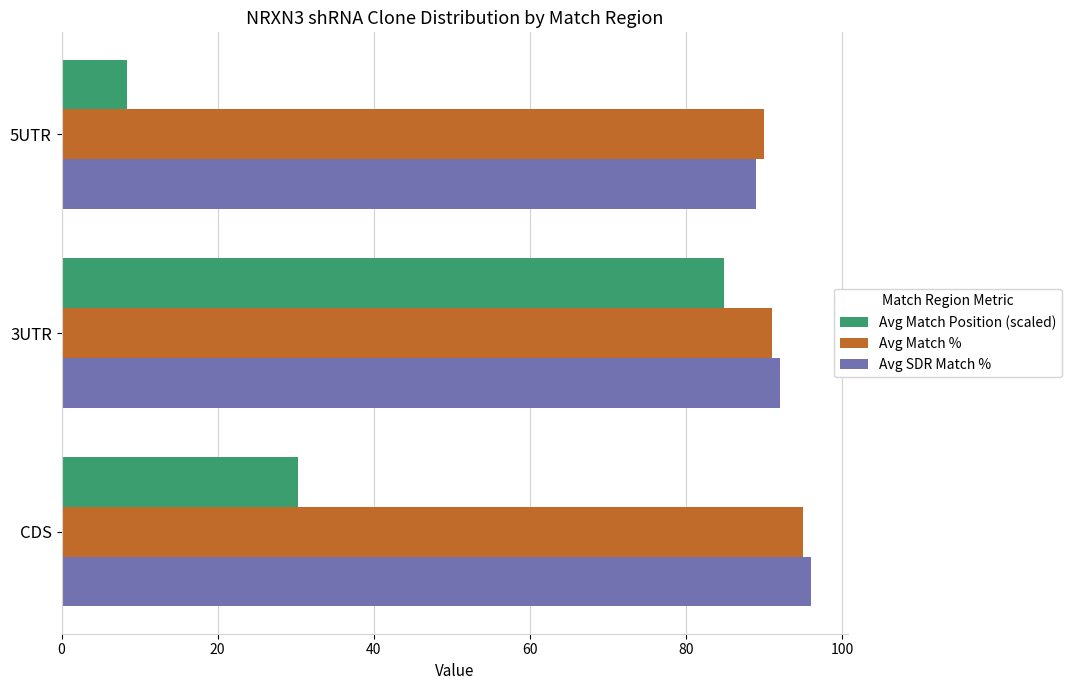

List the labels in order of Avg SDR Match % value, largest first.

CDS, 3UTR, 5UTR